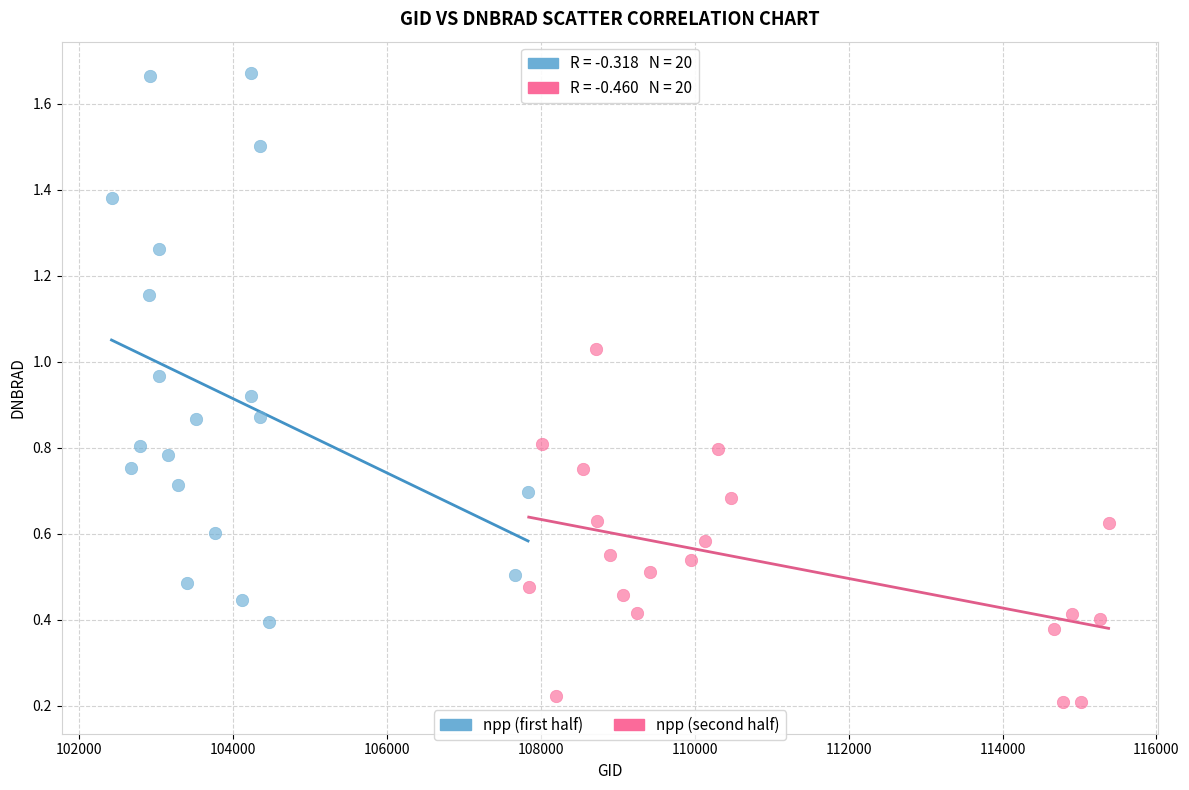

What are all the series names shown in the legend?

npp (first half), npp (second half)